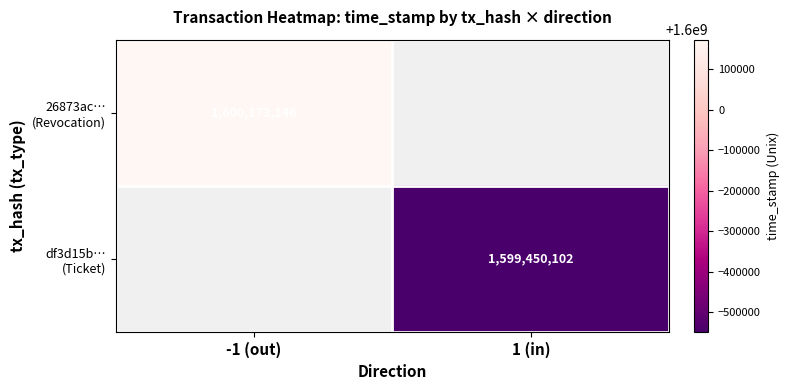

At 1 (in), list the series in order from largest to smallest.

26873ac… (Revocation), df3d15b… (Ticket)